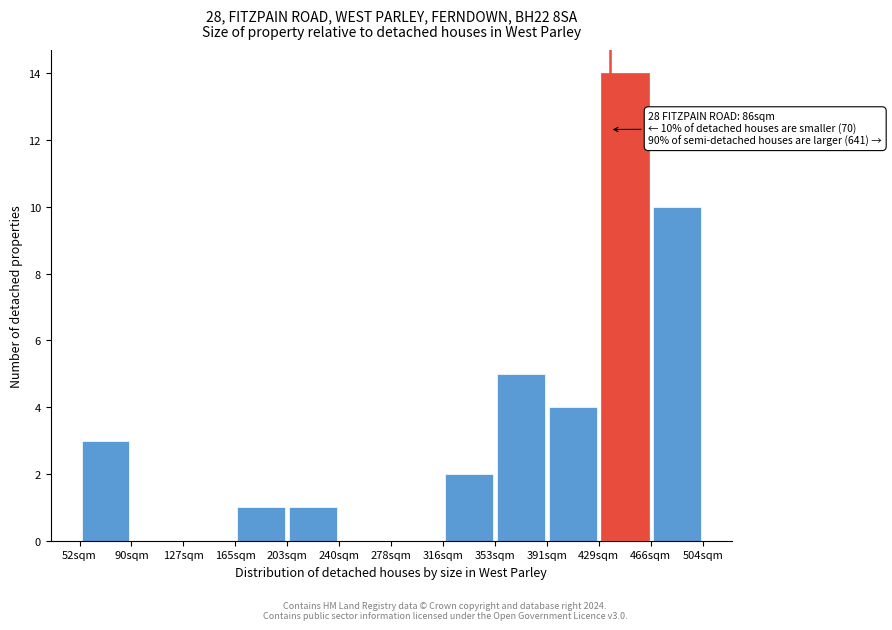

Which range on the x-axis has the tallest bar?

430 to 465